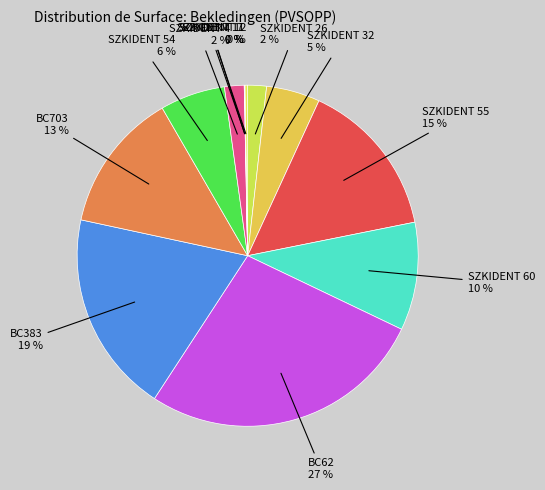

Which slice is the largest?

BC62